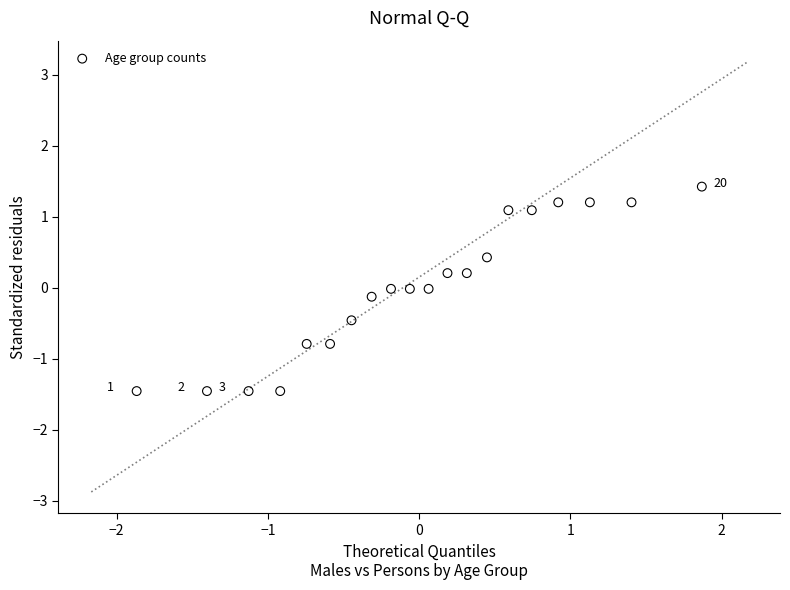

What is the range of Y values (max minus min)?

2.9